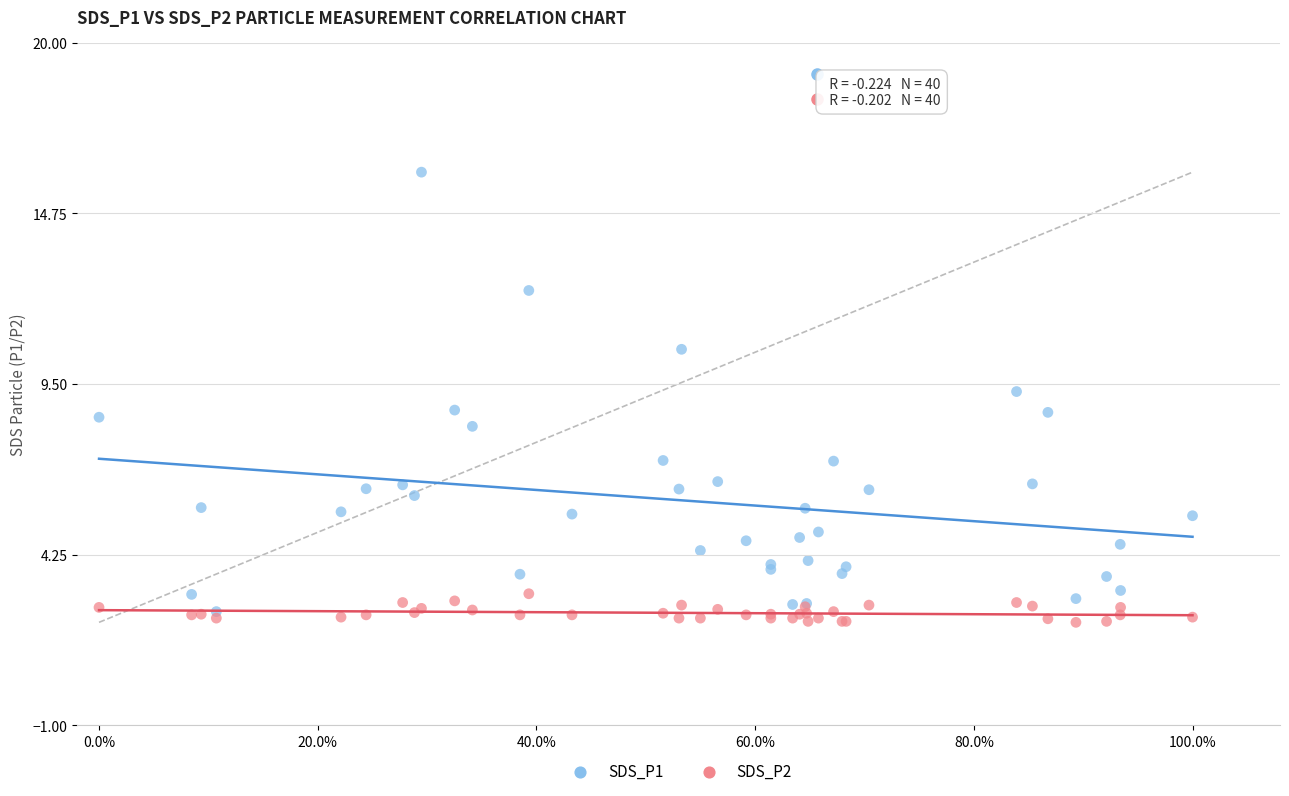

Which series reaches the maximum Y coordinate?

SDS_P1